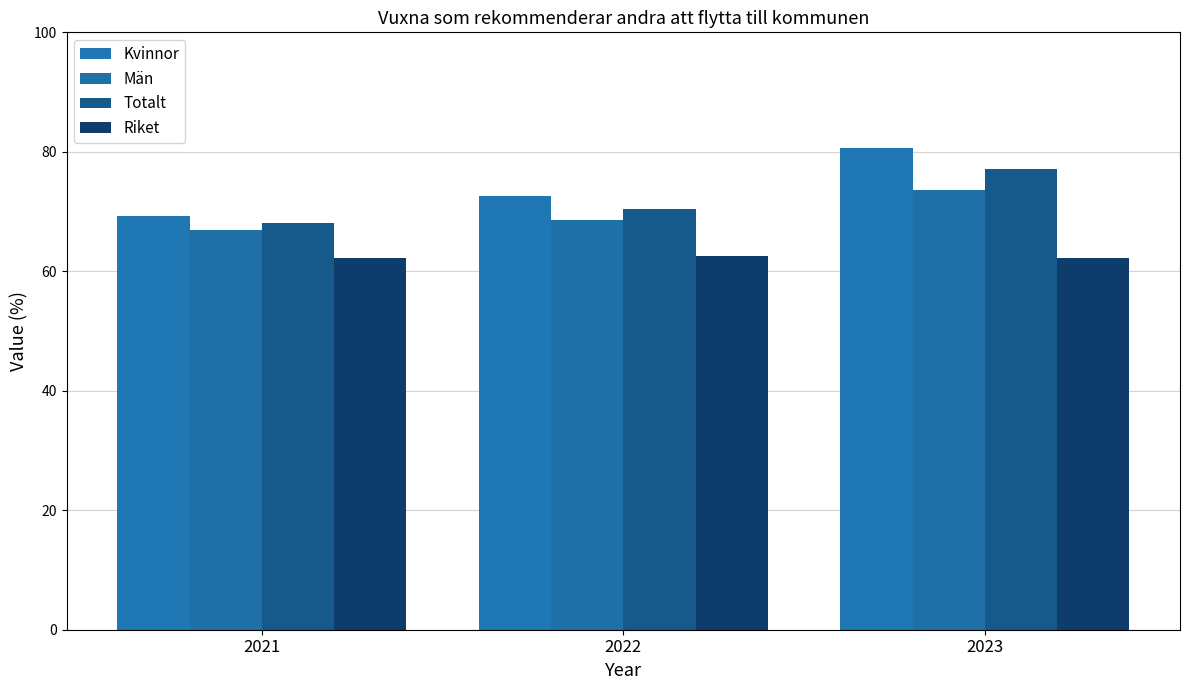

What is the difference between the maximum and minimum values in the Män series?

6.7